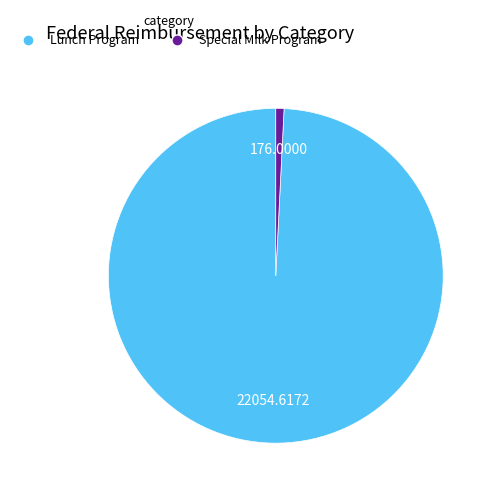

Is there a majority slice in this chart?

Yes